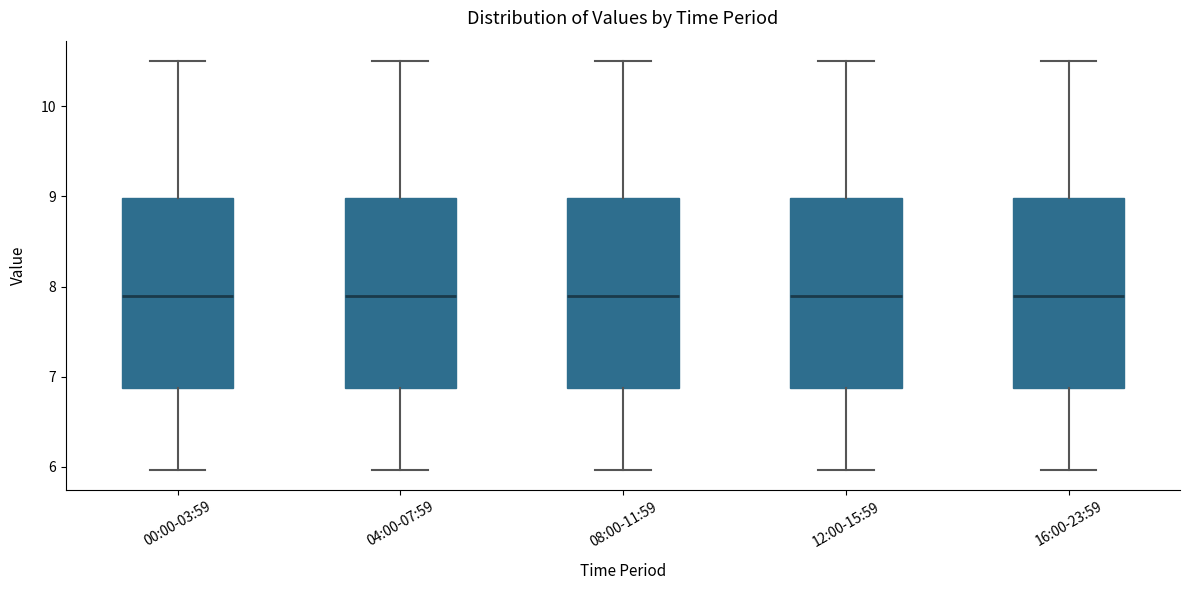

Where is the upper edge of the box for 16:00-23:59 on the y-axis? The values are not printed on the chart, so give them approximately, as read against the axis.

9.0